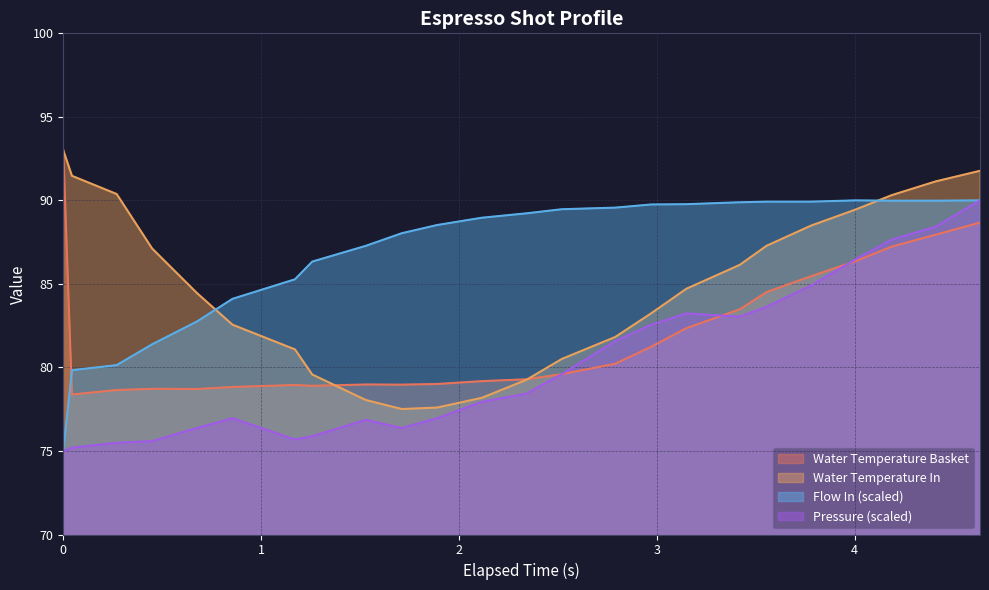

What is the minimum value shown in the chart?

75.0